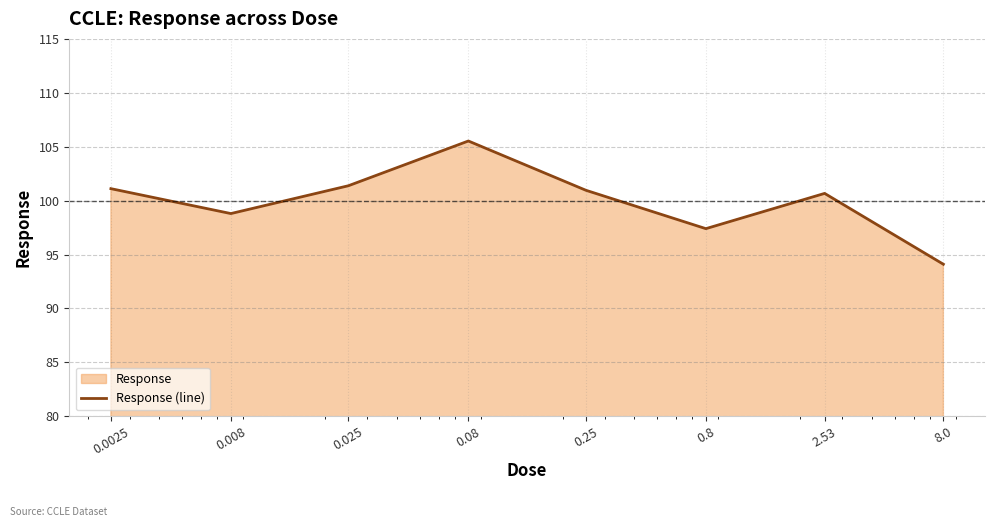

How many lines are shown in the chart?

1